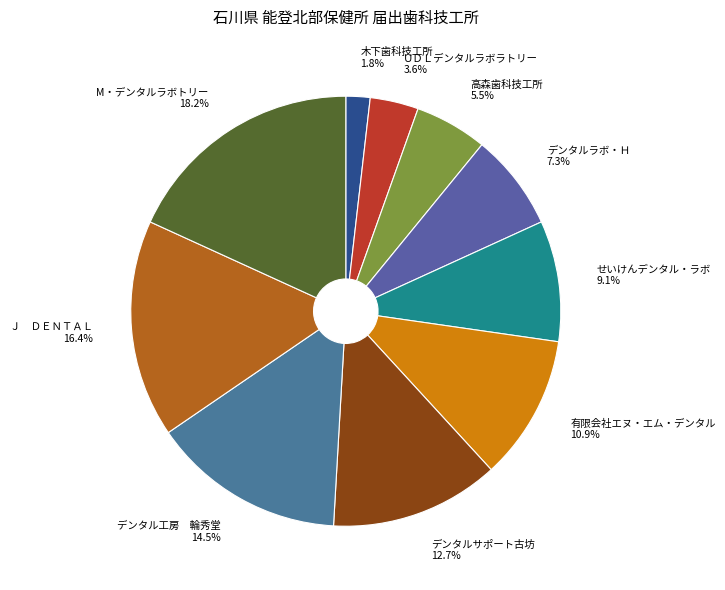

The ＵＤＬデンタルラボラトリー slice represents 4% of the pie. True or false?

True